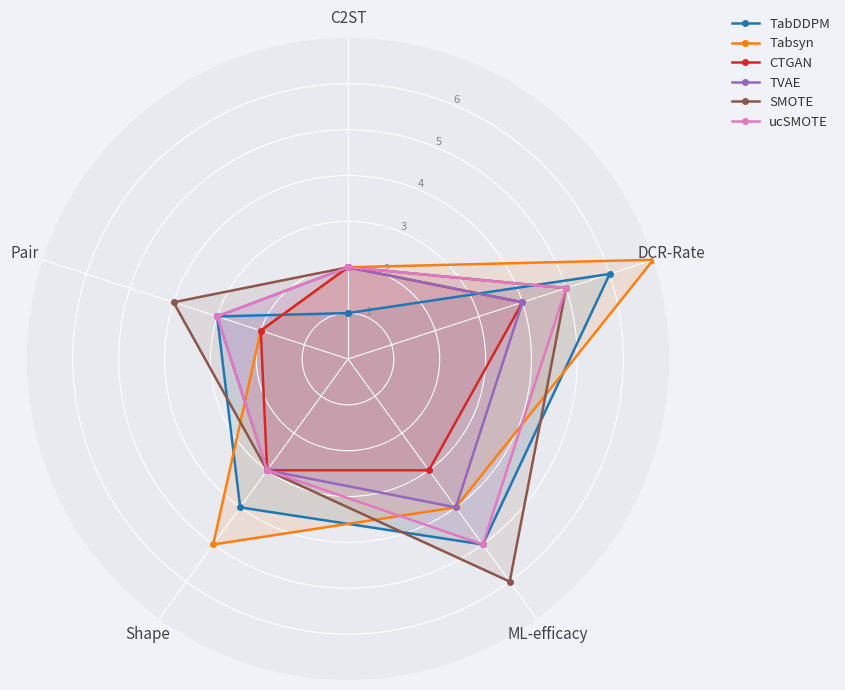

At which label is ucSMOTE closest to 3?

Shape